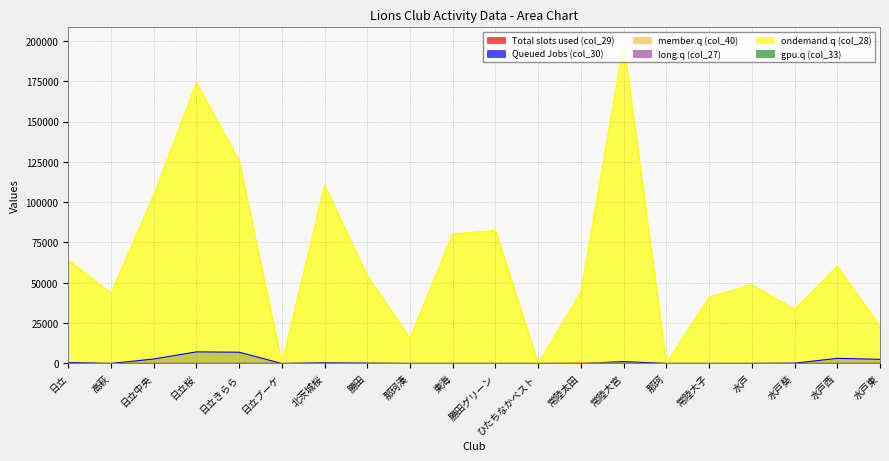

At which category does col_40 (活動時間) reach its first local peak?

日立中央